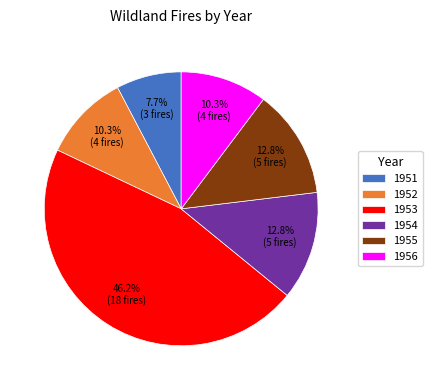

What is the ratio of the value at 1952 to the value at 1955?

0.8